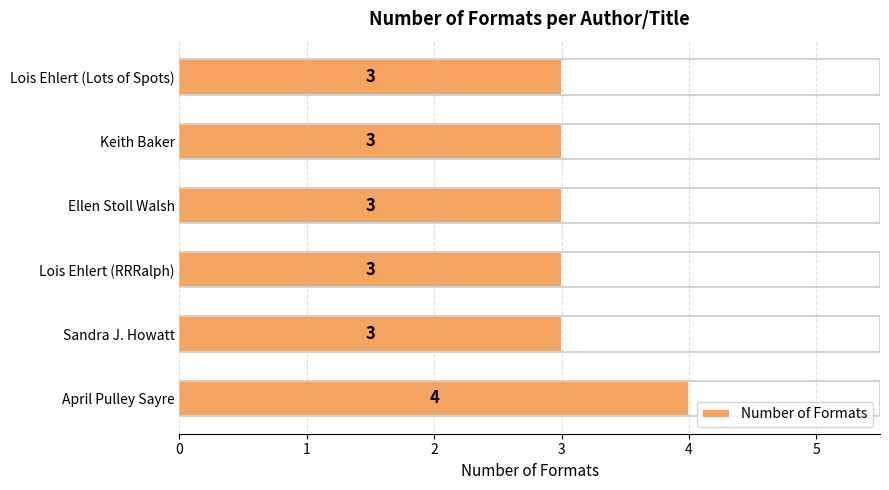

Count the number of values greater than 3.

1